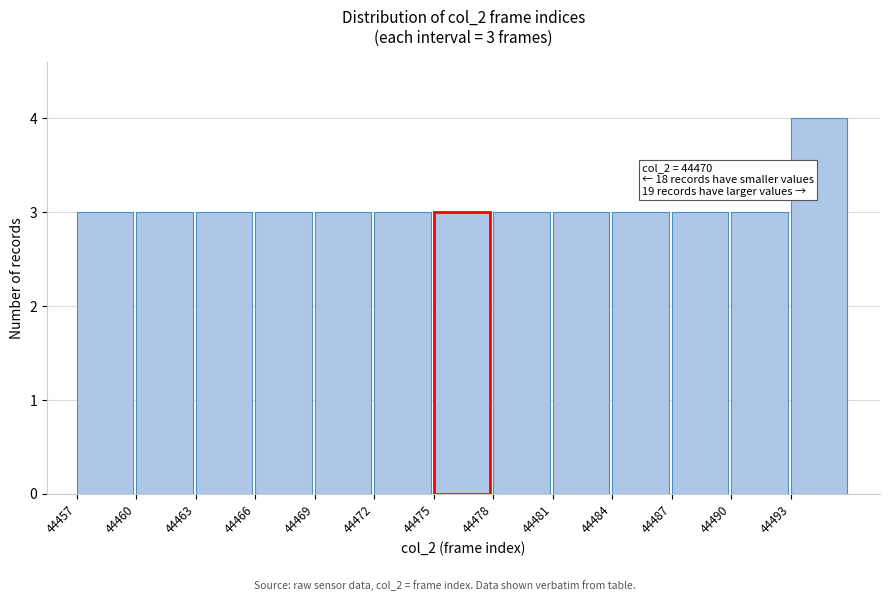

Which range on the x-axis has the tallest bar?

44493 to 44496